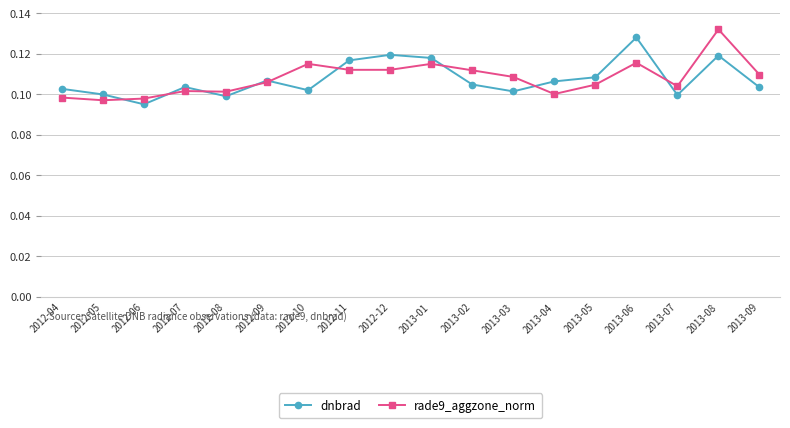

True or false: dnbrad has more than 1 interior local peaks.

True